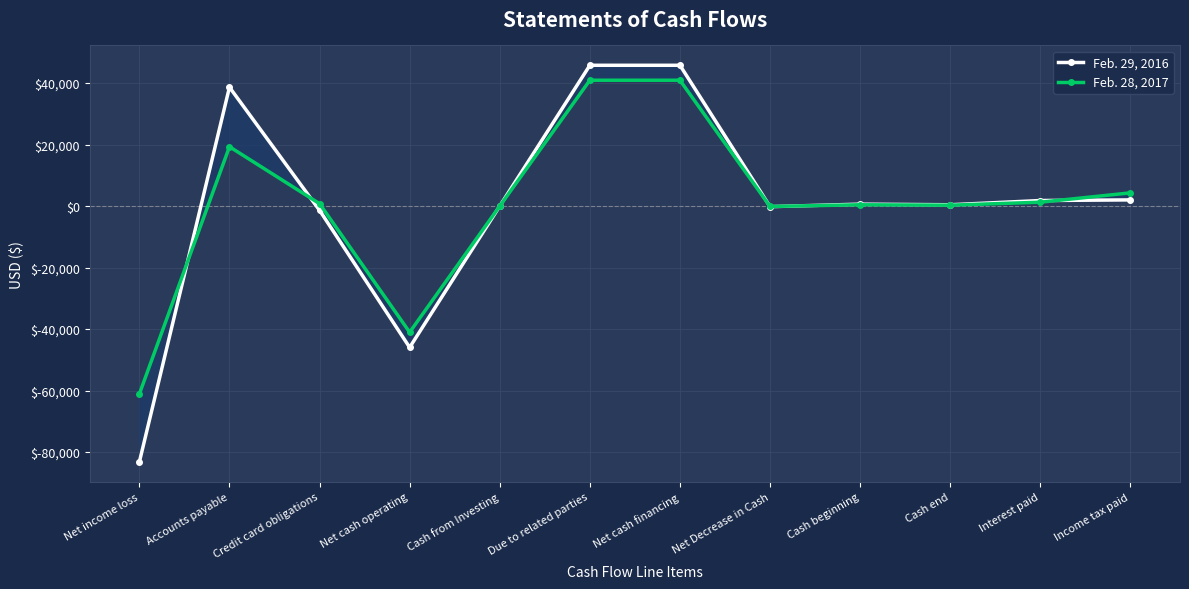

True or false: Feb. 28, 2017 and Feb. 29, 2016 intersect in this chart.

True